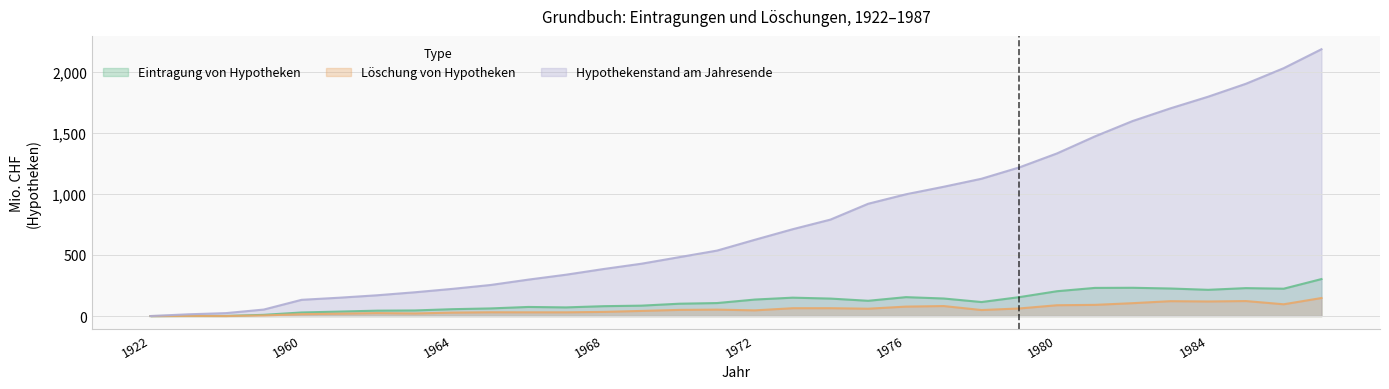

True or false: Hypothekenstand am Jahresende and Löschung von Hypotheken intersect in this chart.

False